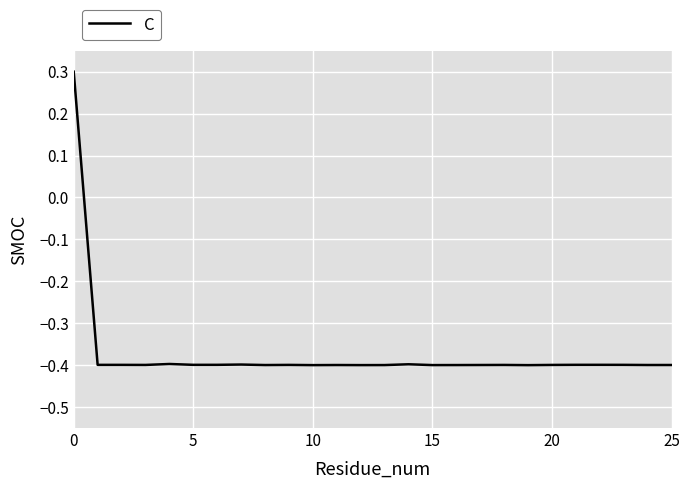

How many categories are shown in the chart?

26